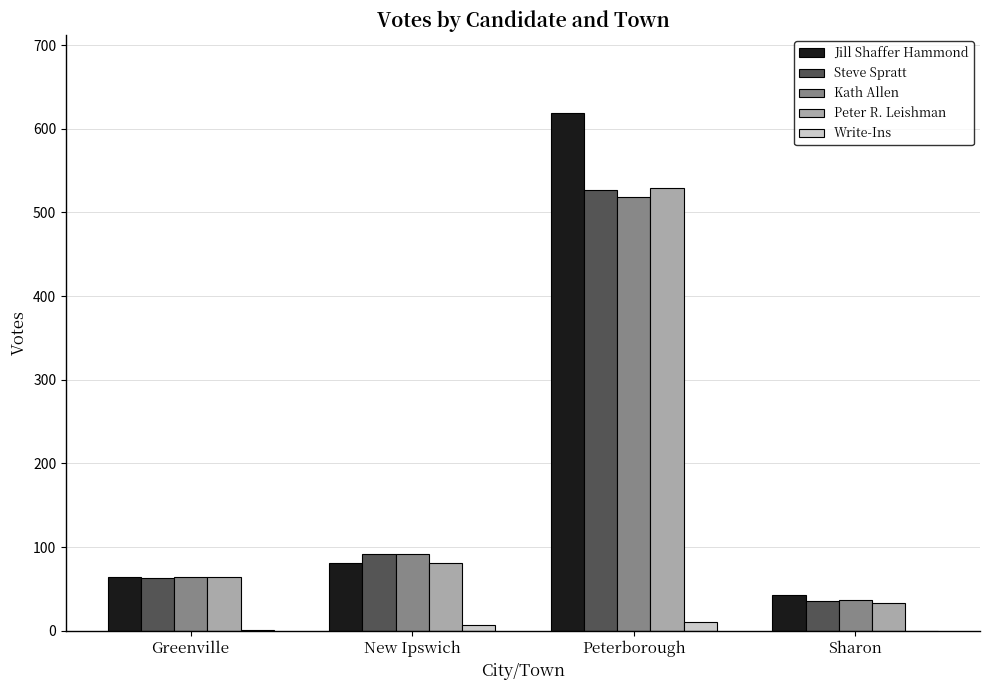

At which label is Jill Shaffer Hammond closest to 331?

New Ipswich